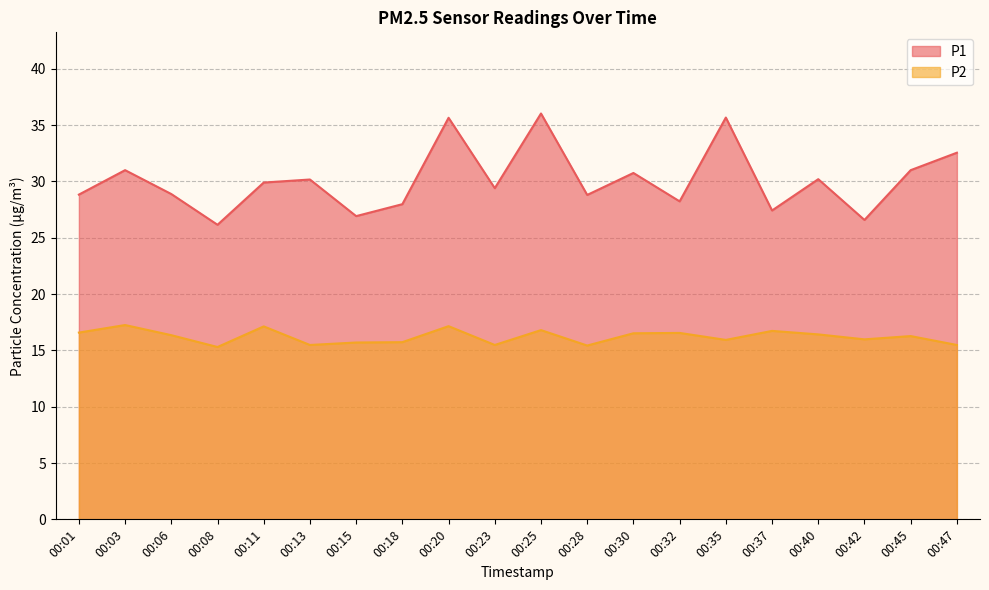

What is the difference between the P1 values at 00:42 and 00:03?

4.4